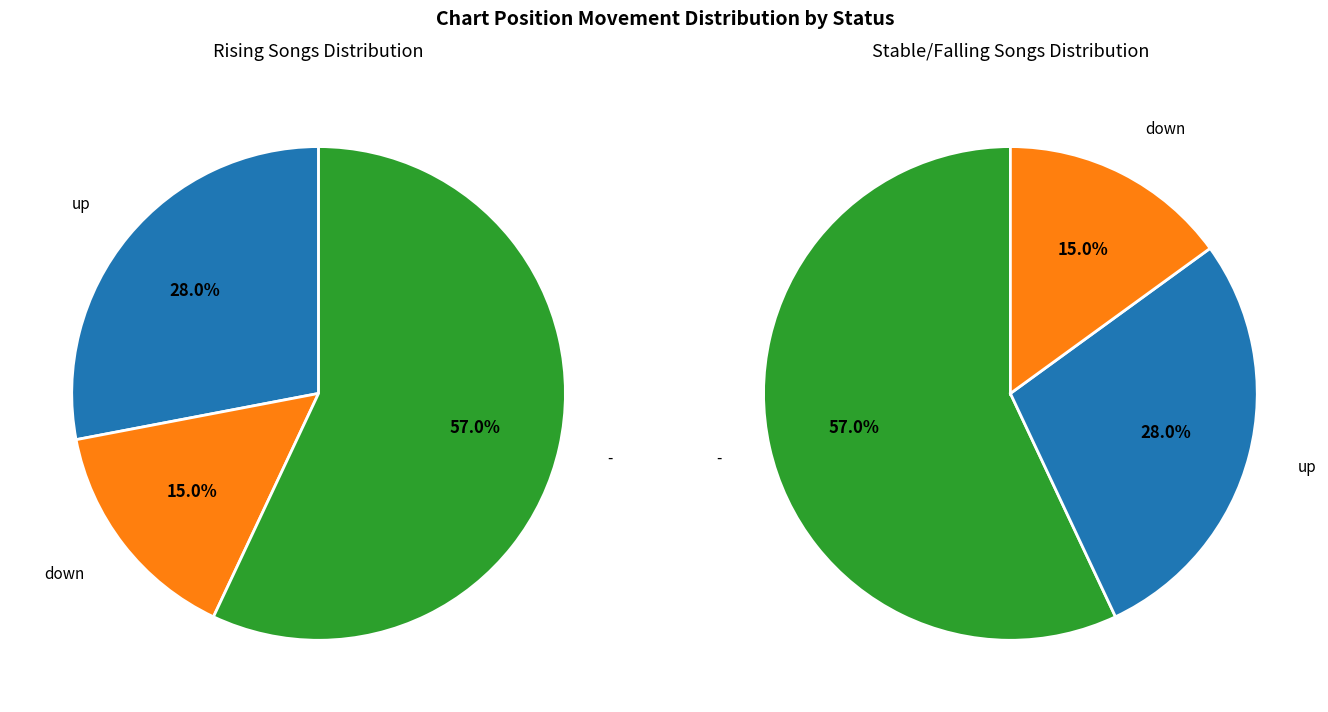

How many segments does this pie chart have?

3